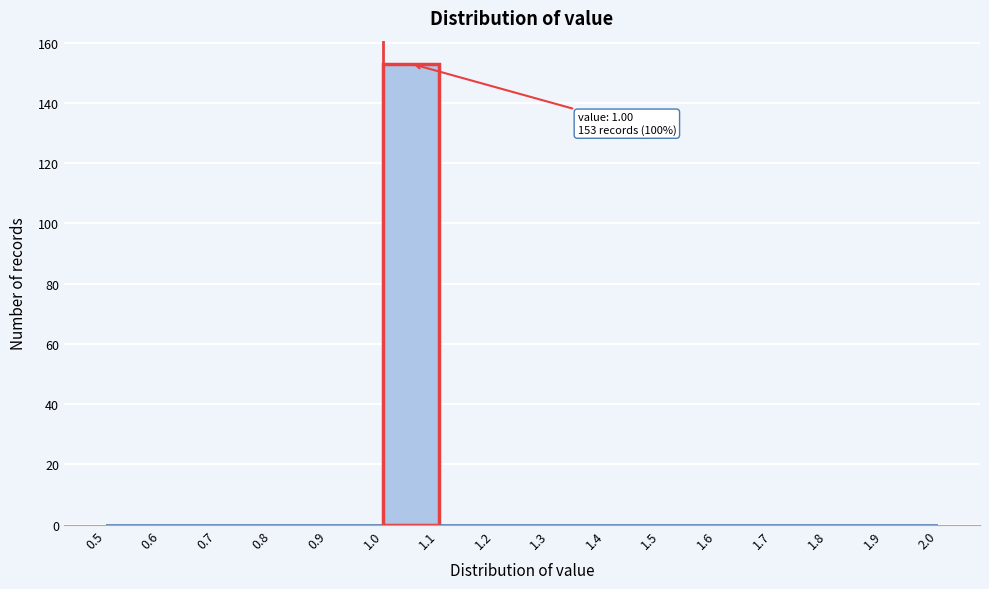

Which range on the x-axis has the tallest bar?

1.0 to 1.1